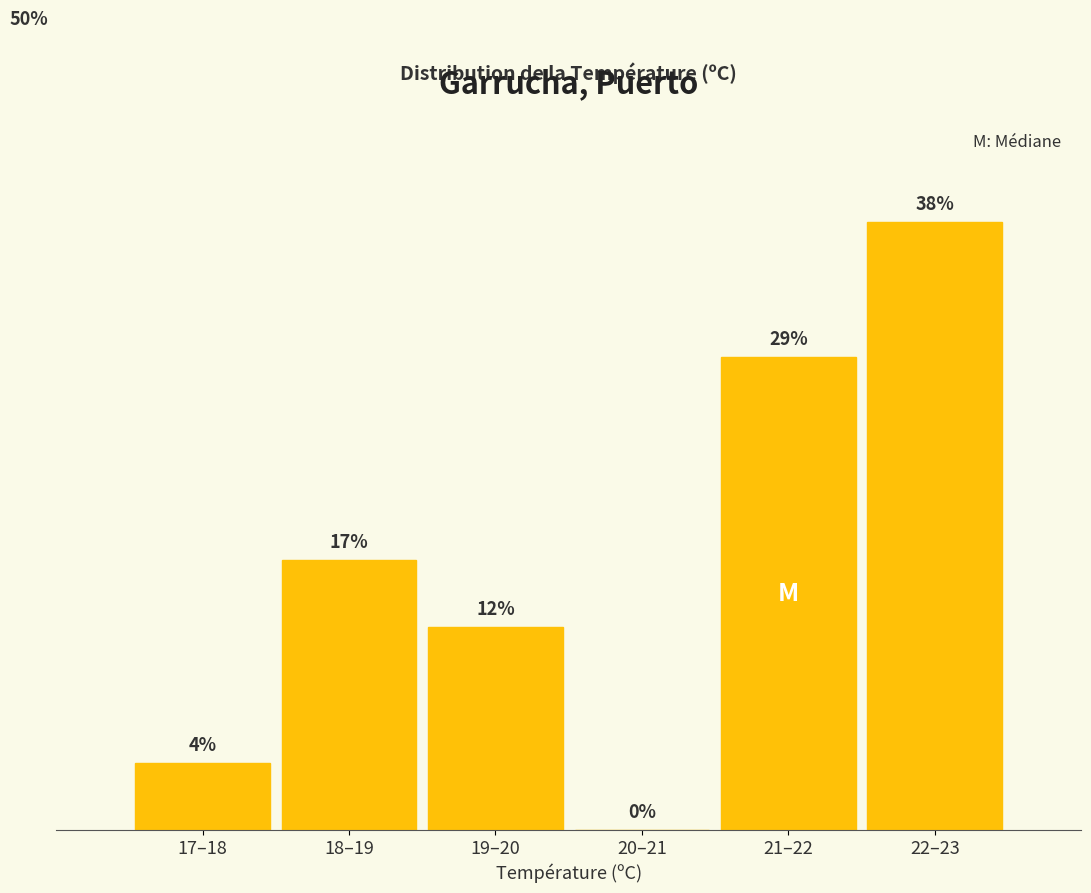

Are the bars horizontal?

No